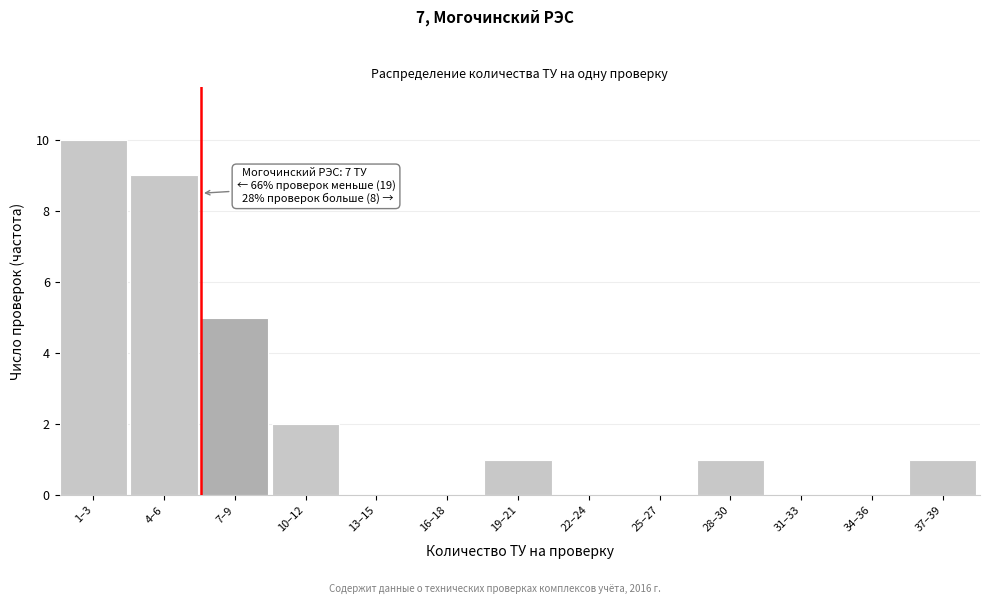

Reading left to right, what are all the values shown in this chart?

1–3=10	4–6=9	7–9=5	10–12=2	13–15=0	16–18=0	19–21=1	22–24=0	25–27=0	28–30=1	31–33=0	34–36=0	37–39=1